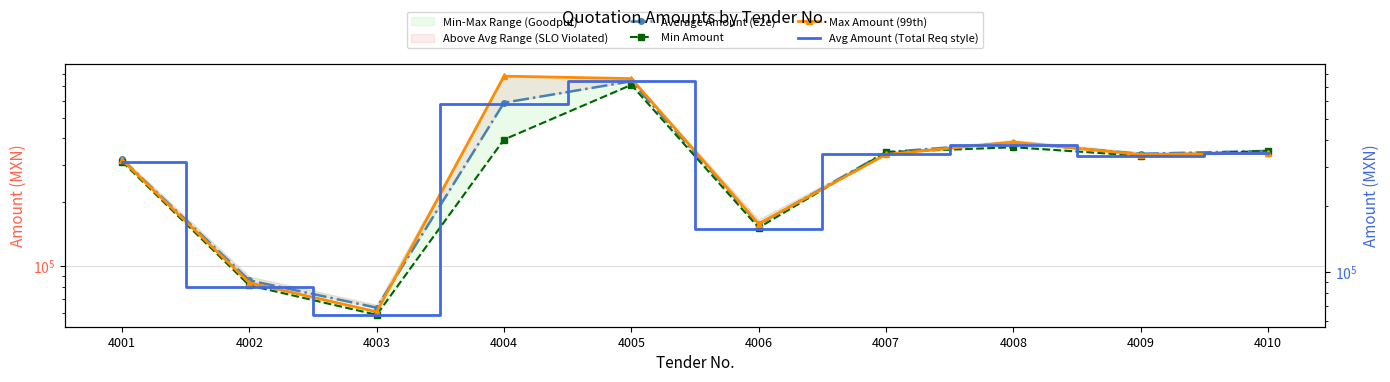

How many lines are shown in the chart?

4